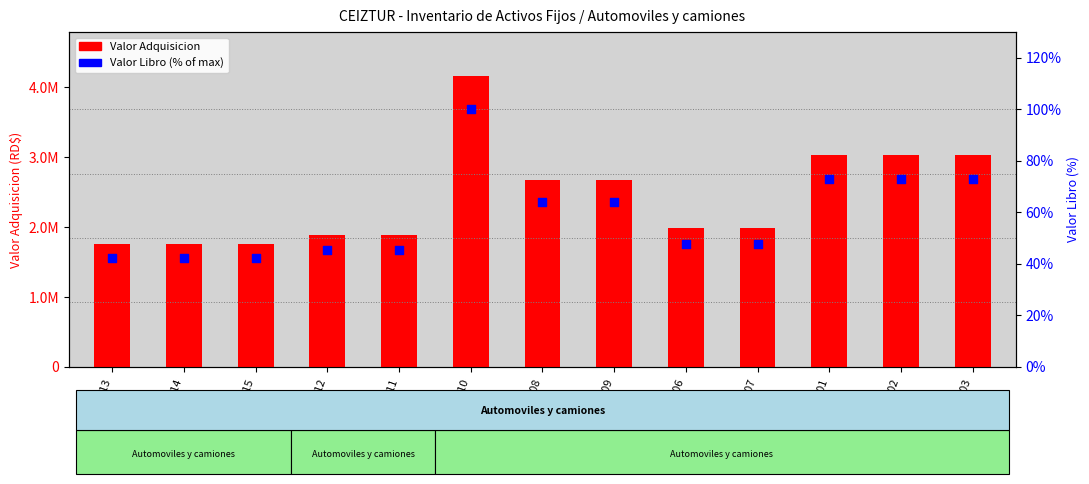

At which category is the sum across all series the highest?

F-010